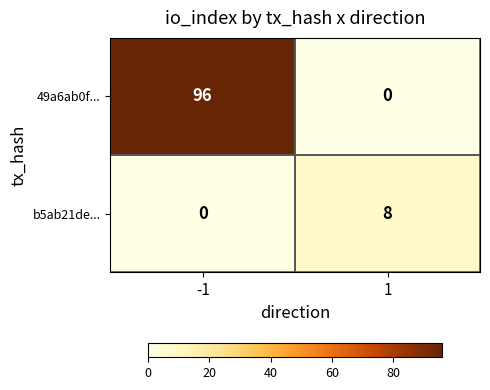

Rank the series by their average value, from highest to lowest.

49a6ab0f..., b5ab21de...